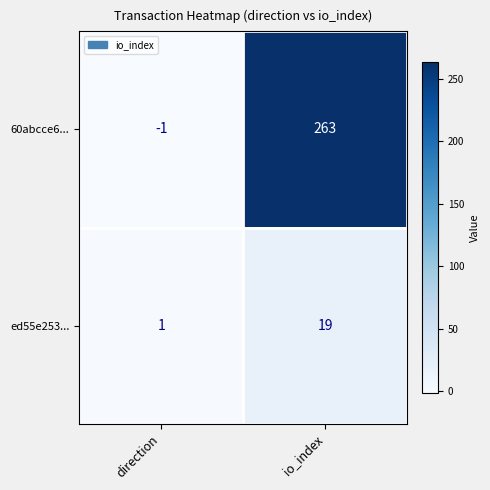

List the series in order of their overall mean, highest first.

60abcce6..., ed55e253...